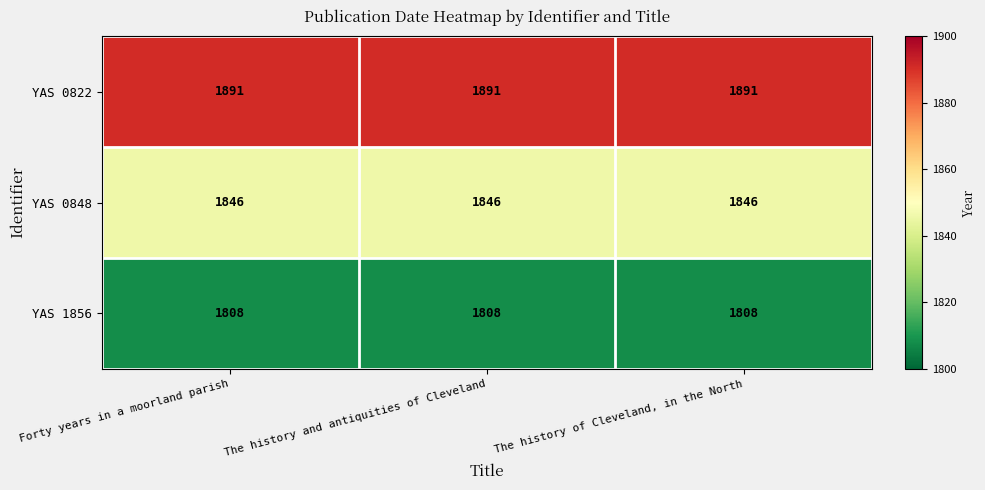

Count the number of categories in the chart.

3